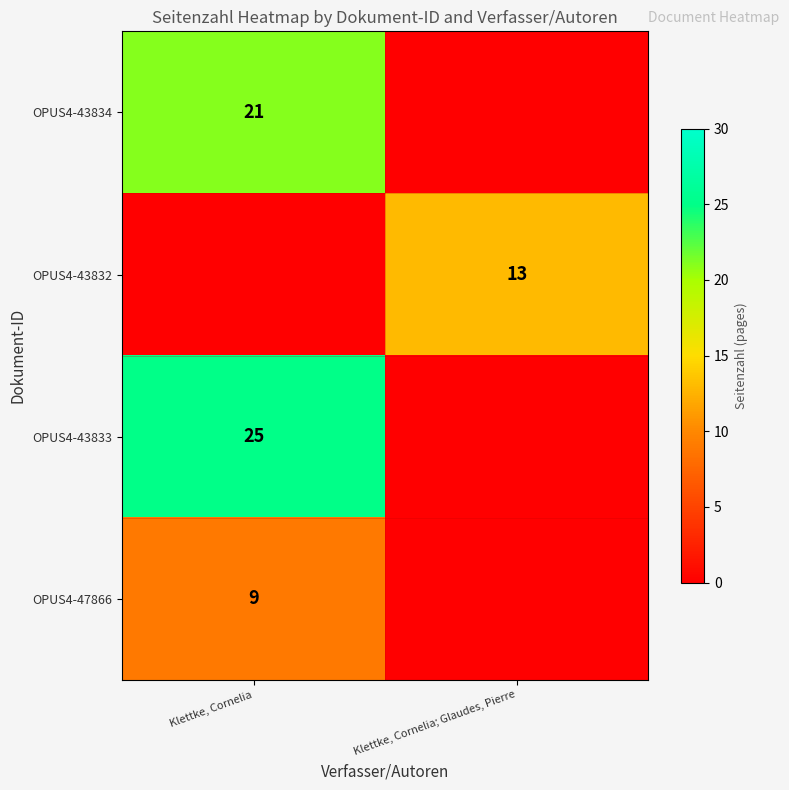

The value of OPUS4-43834 at Klettke, Cornelia is 13. True or false?

False